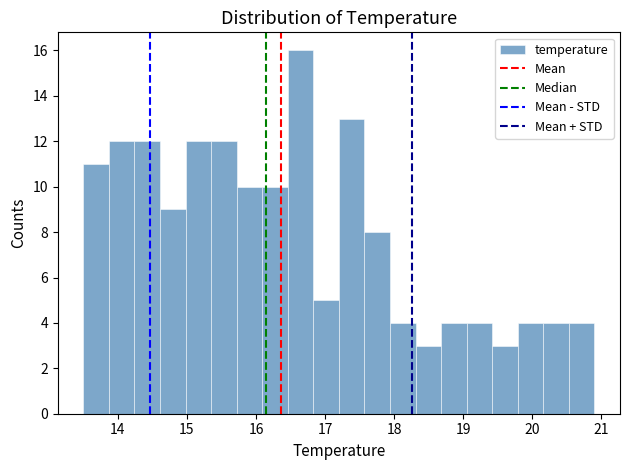

Read against the x-axis, roughly where is the centre of the tallest bar?

16.6